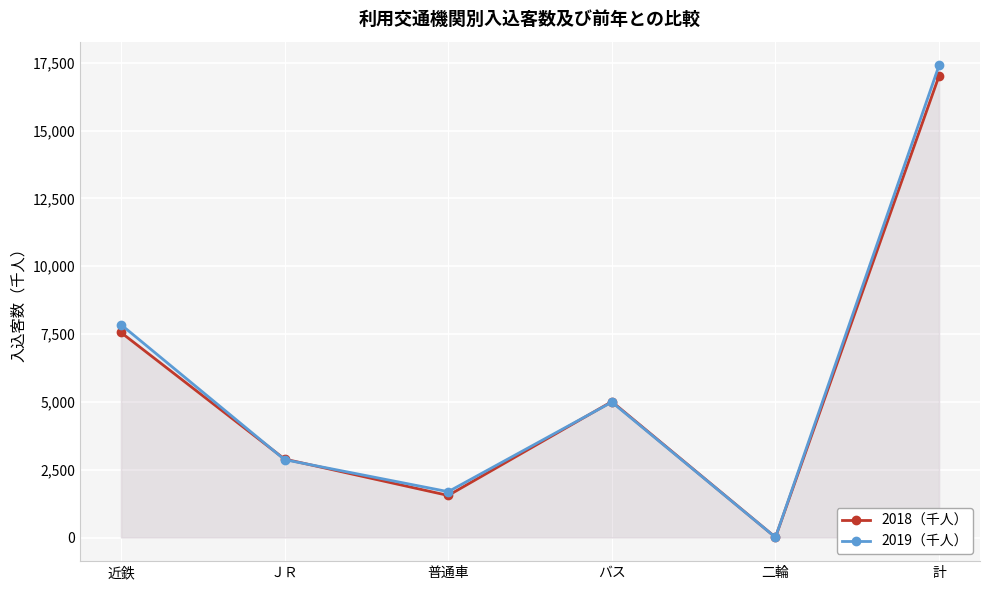

What is the difference between the second highest and second lowest values in the 2018（千人） series?

6010